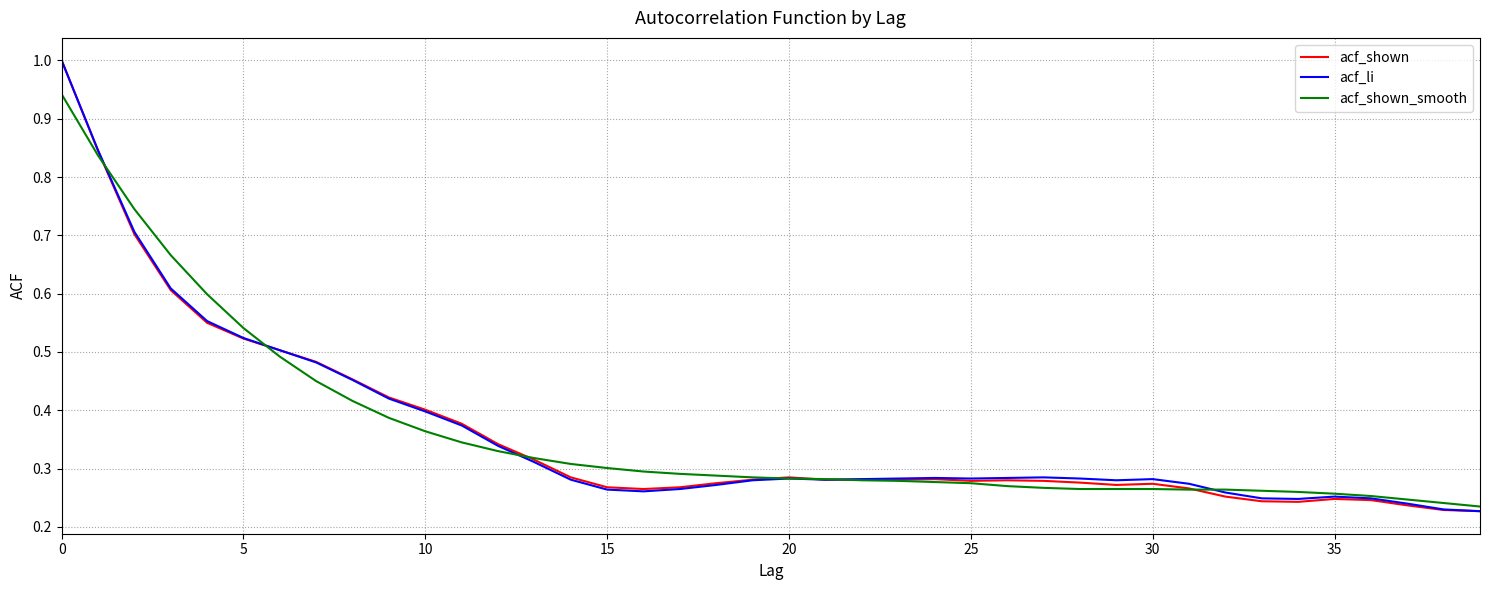

What is the maximum value shown in the chart?

1.0